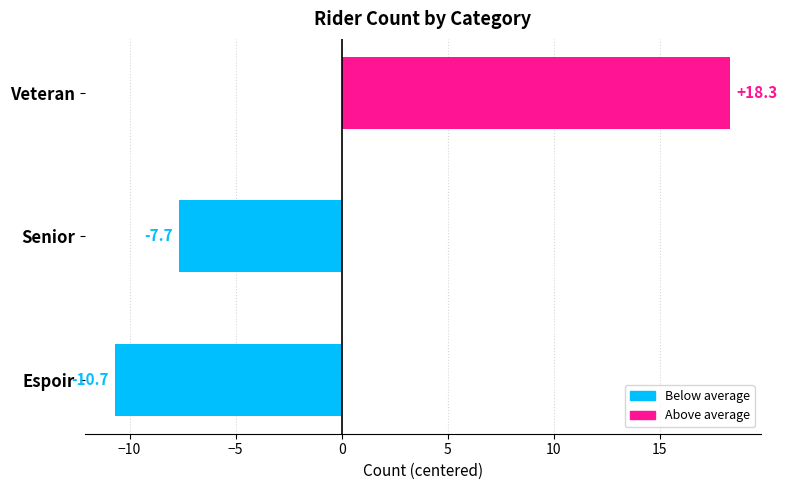

What is the change in value from Senior to Veteran?

+26.0